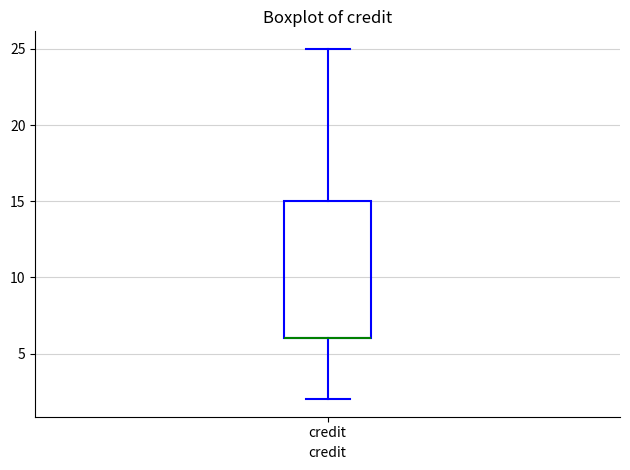

Read this box plot against the y-axis: the position of the median line, the range covered by the box, and the ends of both whiskers. The values are not printed on the chart, so give them approximately, as read against the axis.

median 6 (drawn on the box's lower edge), box 6 to 15, whiskers 2 to 25